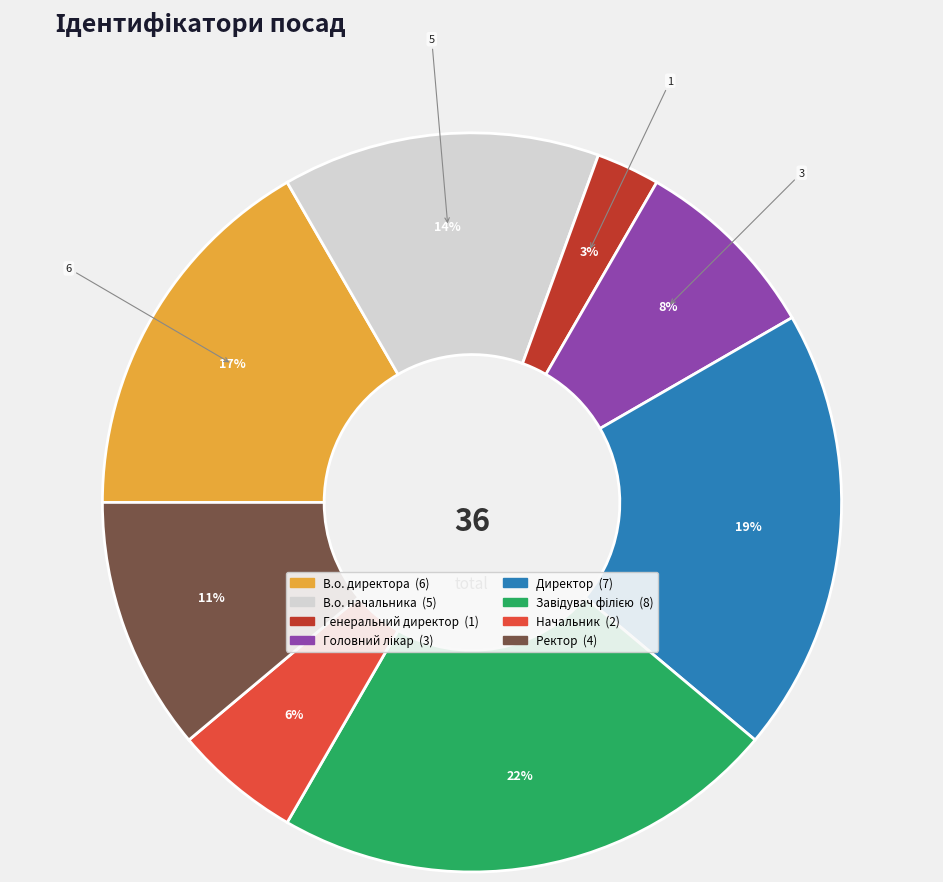

Do Директор and Ректор together represent more than half of the pie?

No